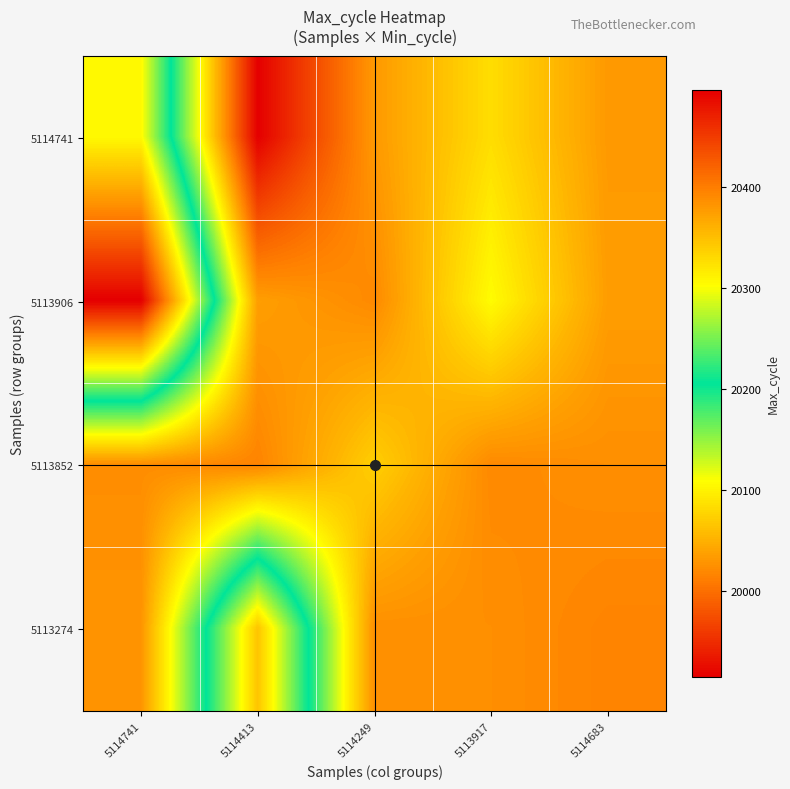

Which has a higher value, 5114683 or 5114413?

5114683